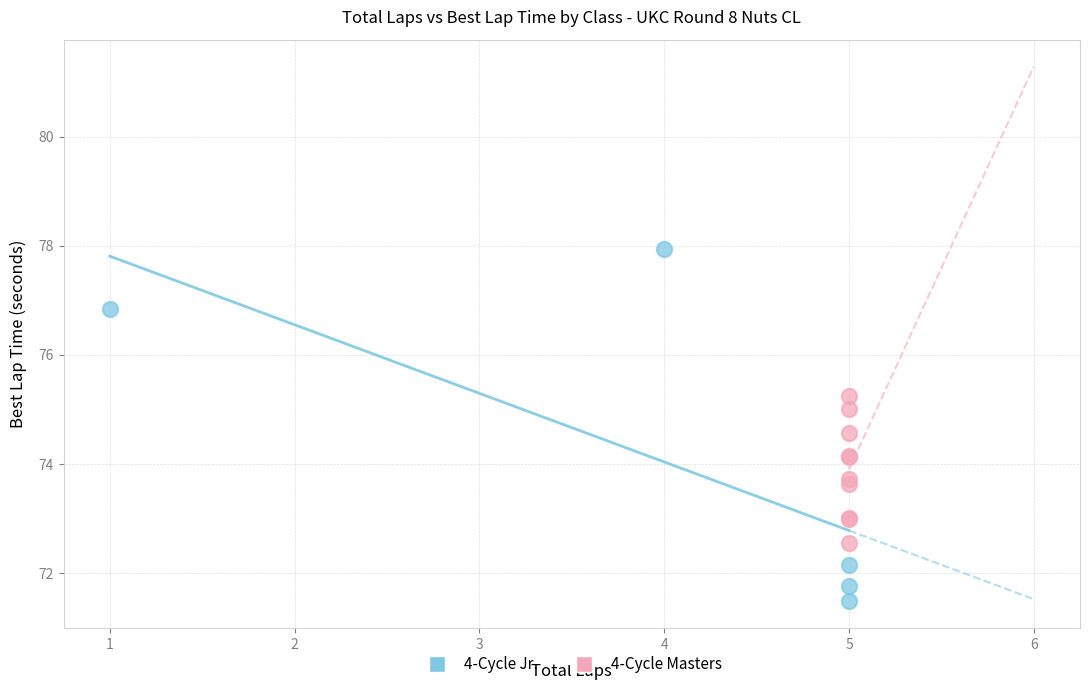

Which series has the widest spread of Y values?

4-Cycle Jr.